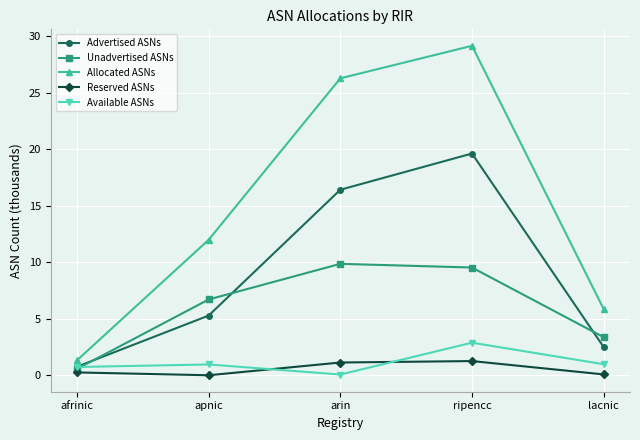

What is the difference between the maximum and minimum values in the Allocated ASNs series?

27.8